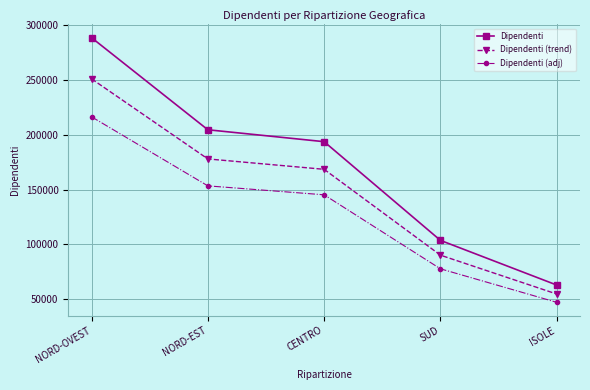

At which category is the sum across all series the highest?

NORD-OVEST